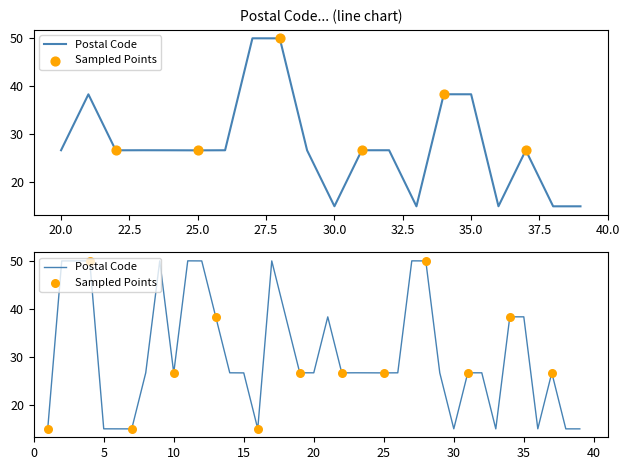

What is the ratio of the value at 34 to the value at 24?

1.4